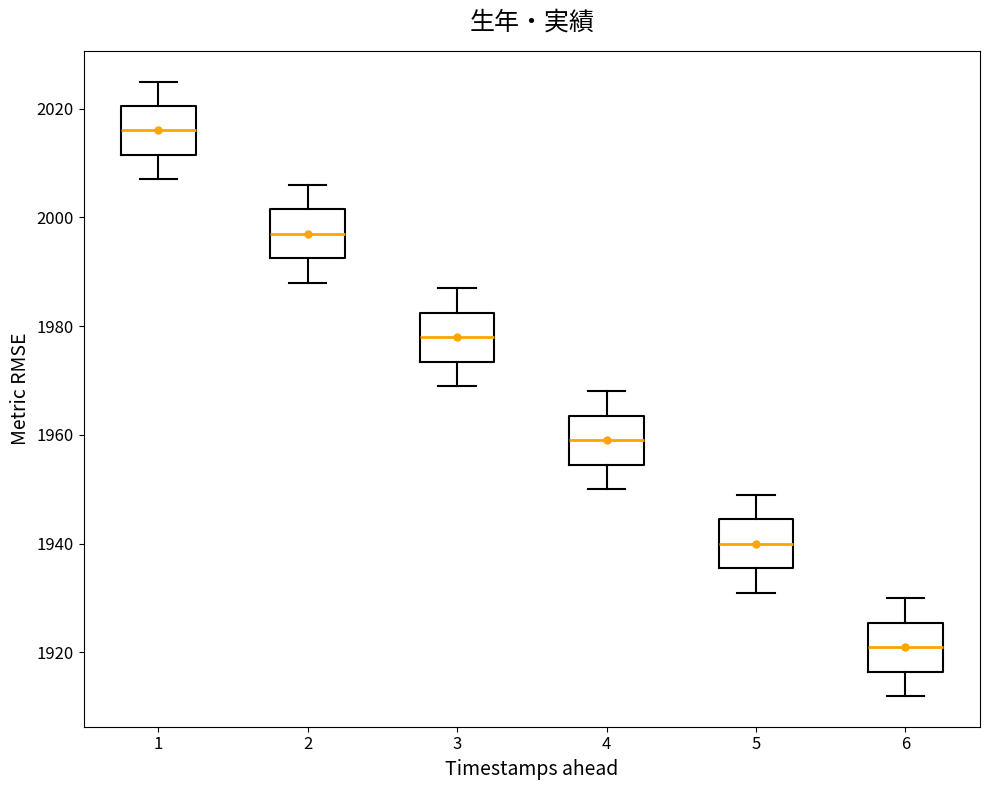

Reading left to right, transcribe this box plot: for each box, give where its median line is, the range the box spans, and where its two whiskers end, as read against the y-axis. The values are not printed on the chart, so give them approximately, as read against the axis.

1: median 2016, box 2012 to 2020, whiskers 2008 to 2026
2: median 1998, box 1992 to 2002, whiskers 1988 to 2006
3: median 1978, box 1974 to 1982, whiskers 1970 to 1988
4: median 1960, box 1954 to 1964, whiskers 1950 to 1968
5: median 1940, box 1936 to 1944, whiskers 1932 to 1950
6: median 1922, box 1916 to 1926, whiskers 1912 to 1930